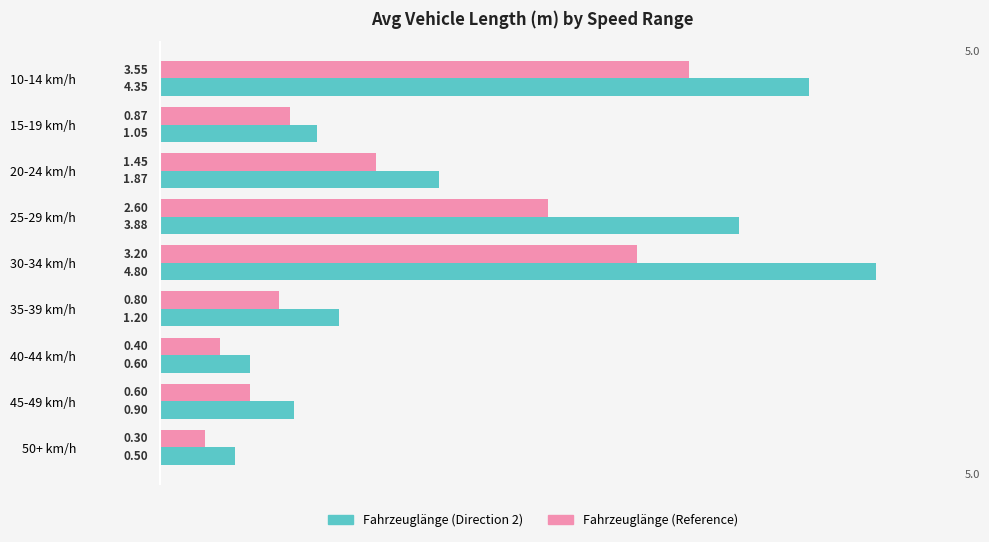

What is the difference between the highest and lowest values at 10-14 km/h?

0.8